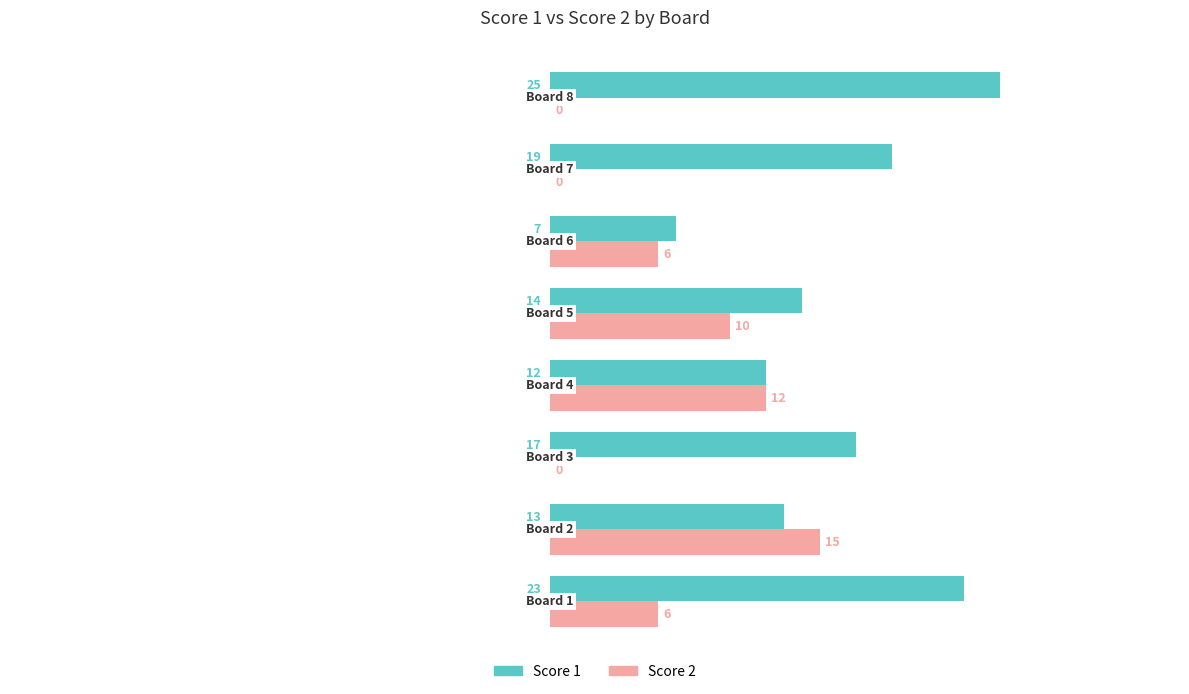

What is the sum of all Score 1 values?

130